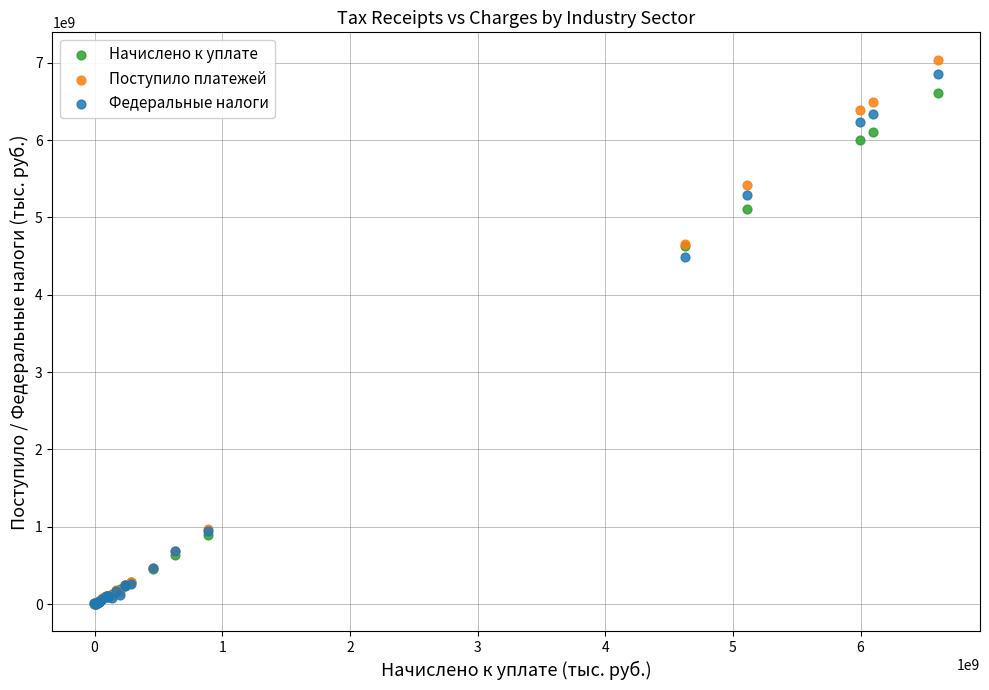

In the Федеральные налоги series, what Y value is closest to 3427851888?

4485569795